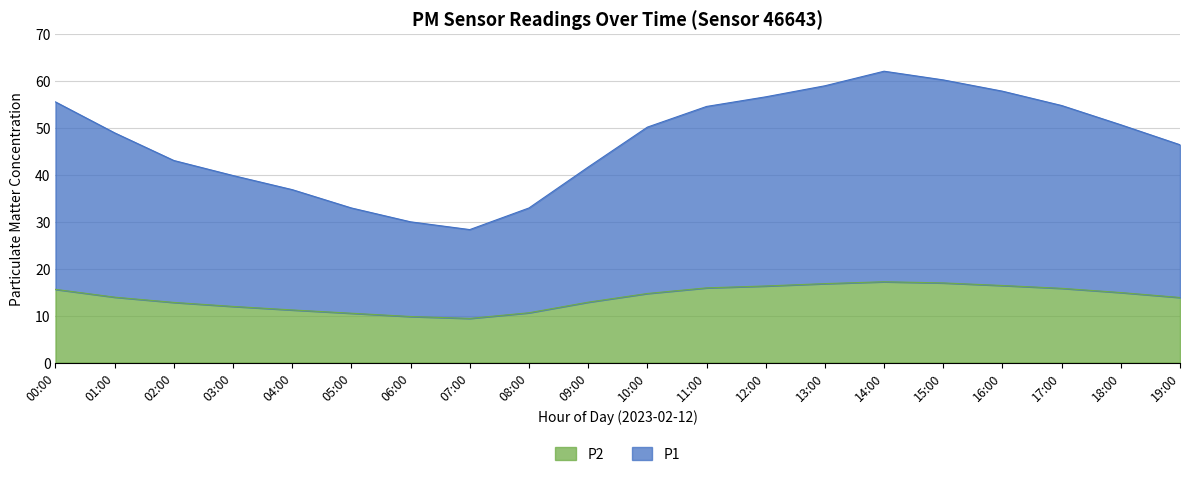

What is the difference between the maximum and minimum values in the P2 series?

7.8